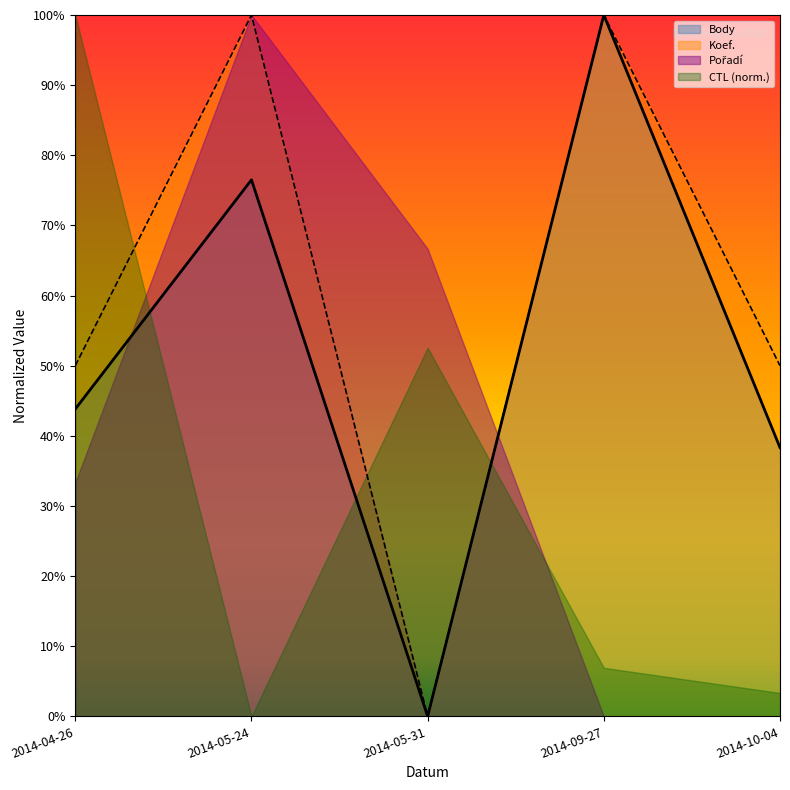

The value of Body at 2014-09-27 is 1.0. True or false?

True